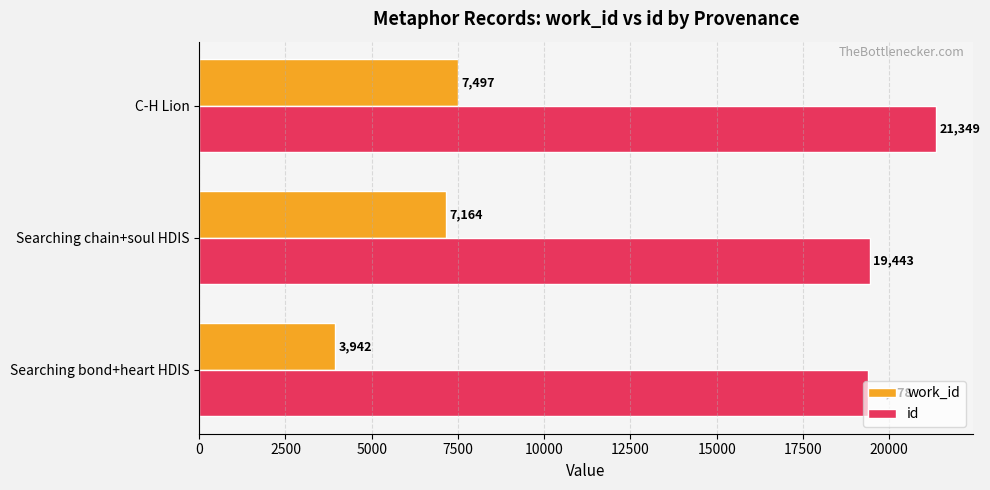

Between Searching bond+heart HDIS and C-H Lion, which series saw the biggest shift?

work_id